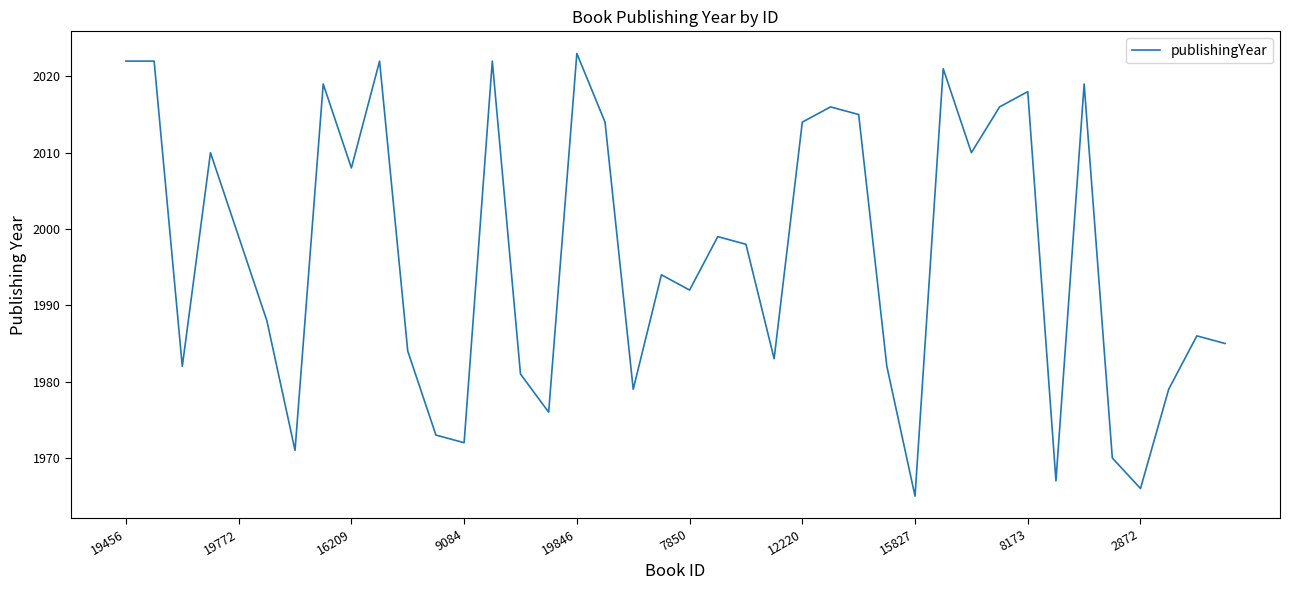

What is the minimum value shown in the chart?

1965